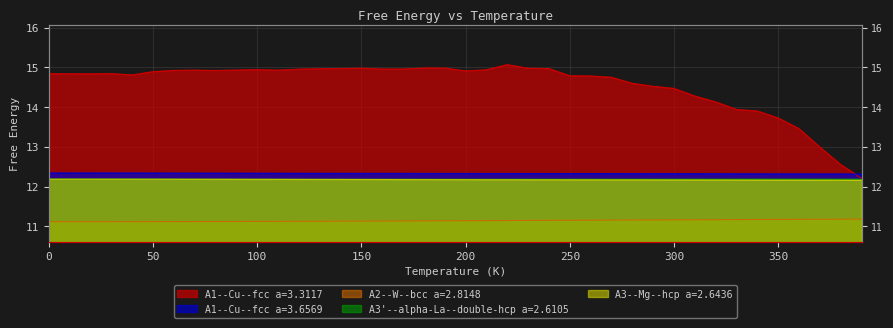

What value does the A1--Cu--fcc a=3.3117 series have at 14?

15.0